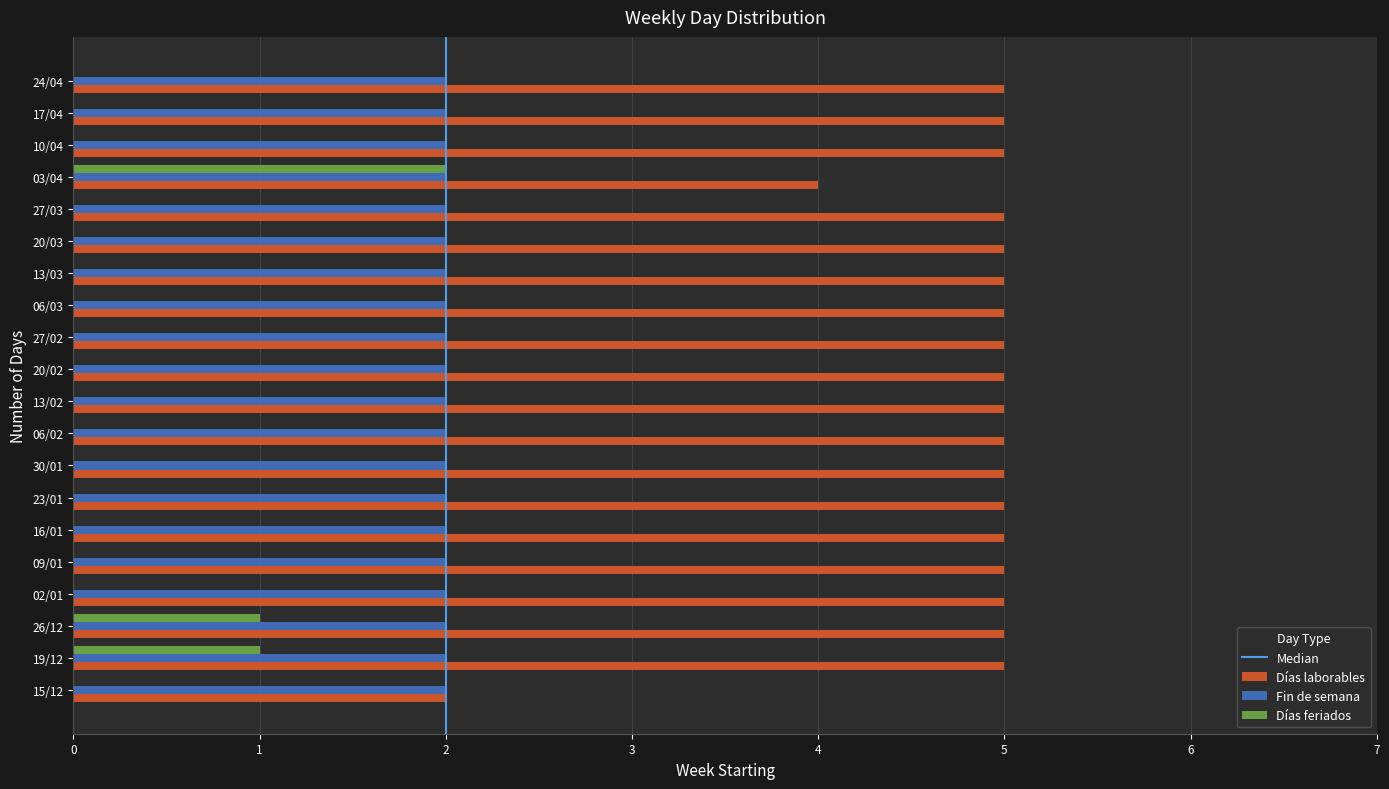

Is the value of Días laborables at 27/02 greater than the value of Días feriados at 17/04?

Yes